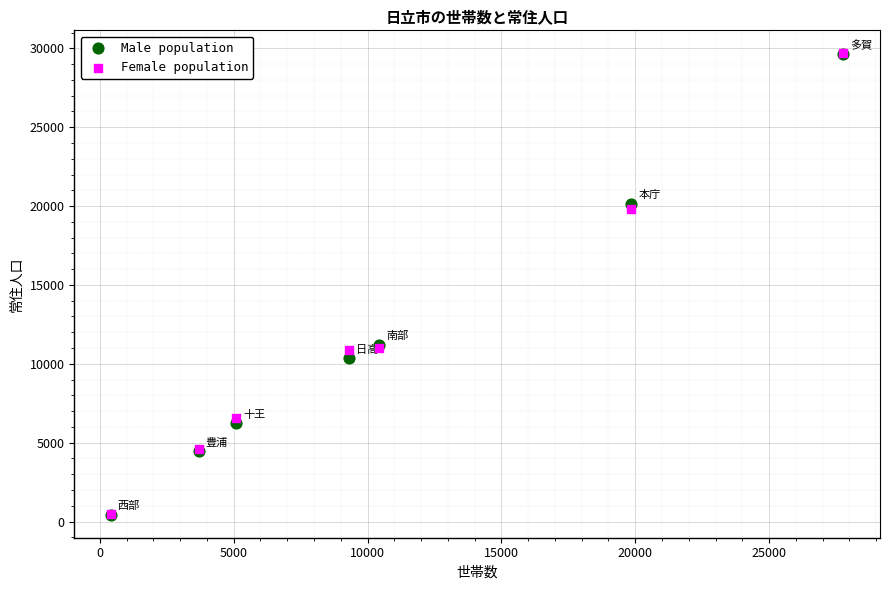

What are all the series names shown in the legend?

Male population, Female population